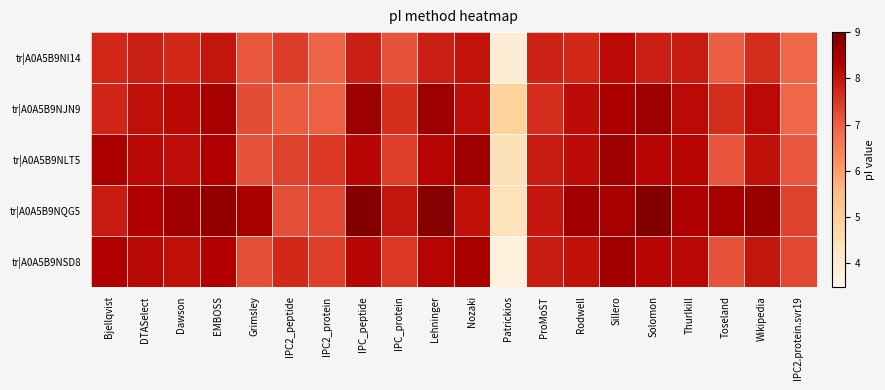

Which series has the largest range (max minus min)?

tr|A0A5B9NSD8